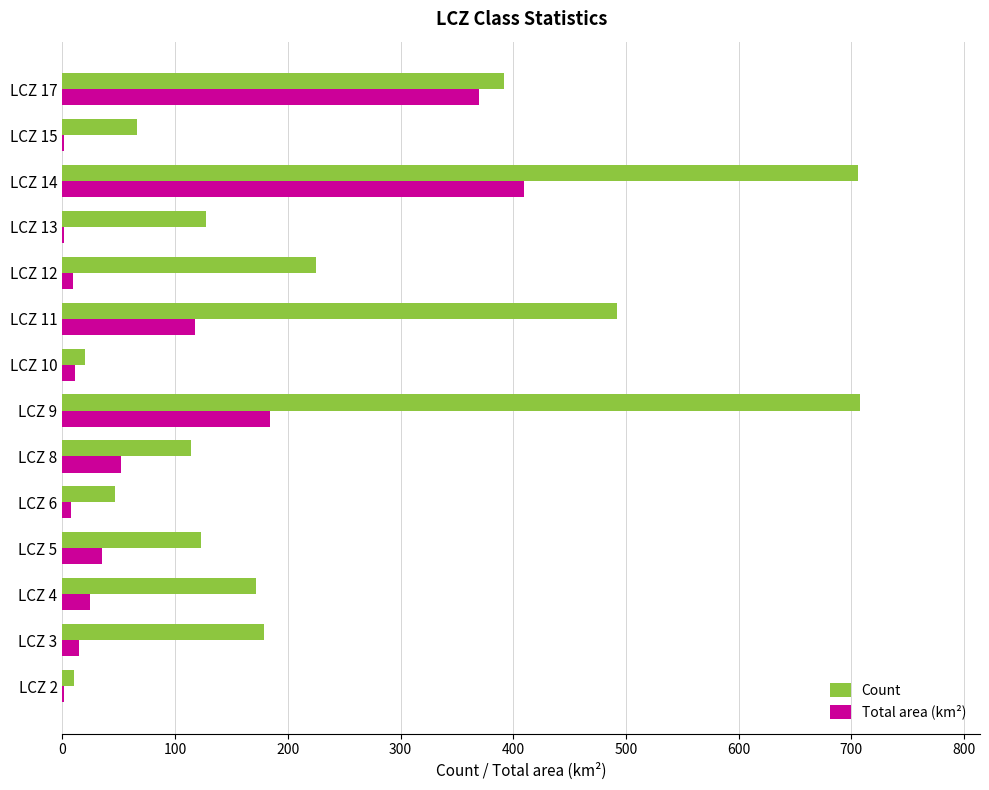

Between LCZ 2 and LCZ 17, which series saw the biggest shift?

Count